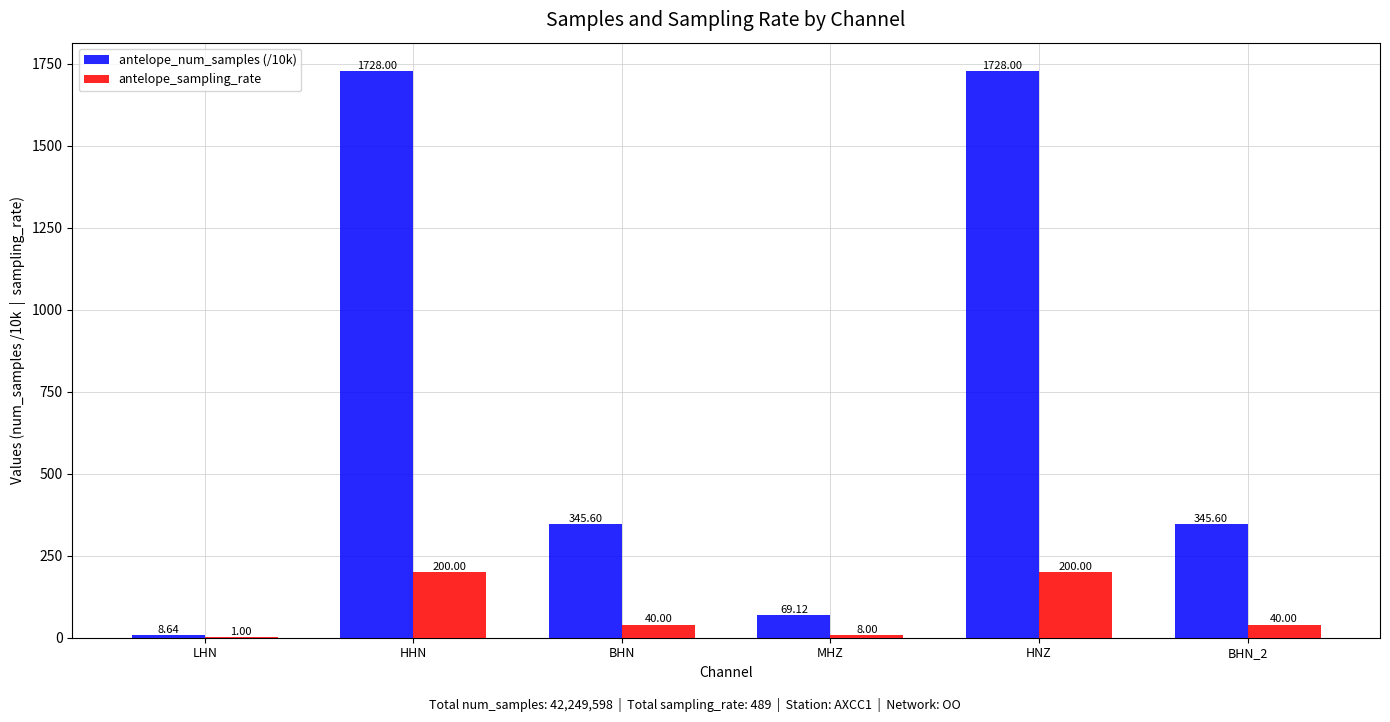

Which series changed the most between HNZ and BHN_2?

antelope_num_samples (/10k)